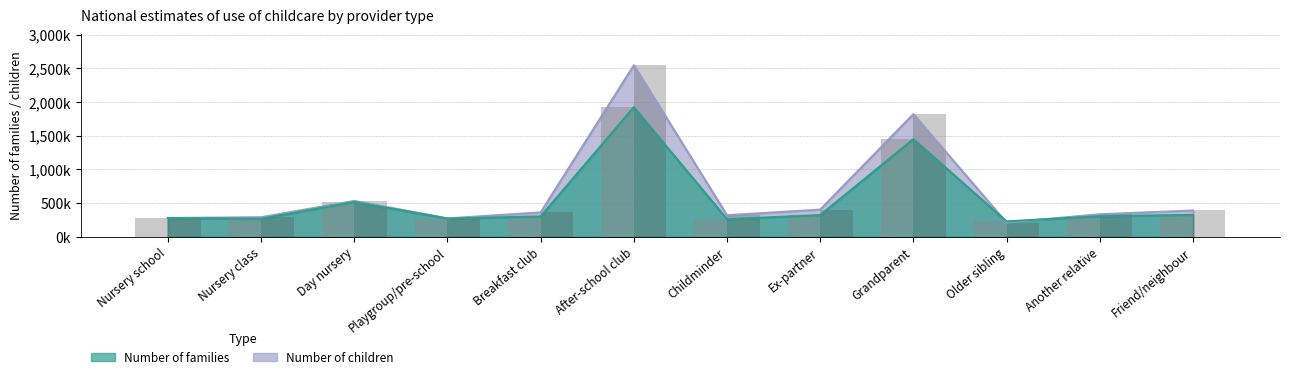

Reading left to right, transcribe all the data shown in this chart.

Number of families: Nursery school=277000	Nursery class=267000	Day nursery=516000	Playgroup/pre-school=270000	Breakfast club=302000	After-school club=1922000	Childminder=261000	Ex-partner=322000	Grandparent=1447000	Older sibling=228000	Another relative=305000	Friend/neighbour=325000
Number of children: Nursery school=279000	Nursery class=290000	Day nursery=532000	Playgroup/pre-school=273000	Breakfast club=361000	After-school club=2544000	Childminder=320000	Ex-partner=403000	Grandparent=1819000	Older sibling=210000	Another relative=334000	Friend/neighbour=390000